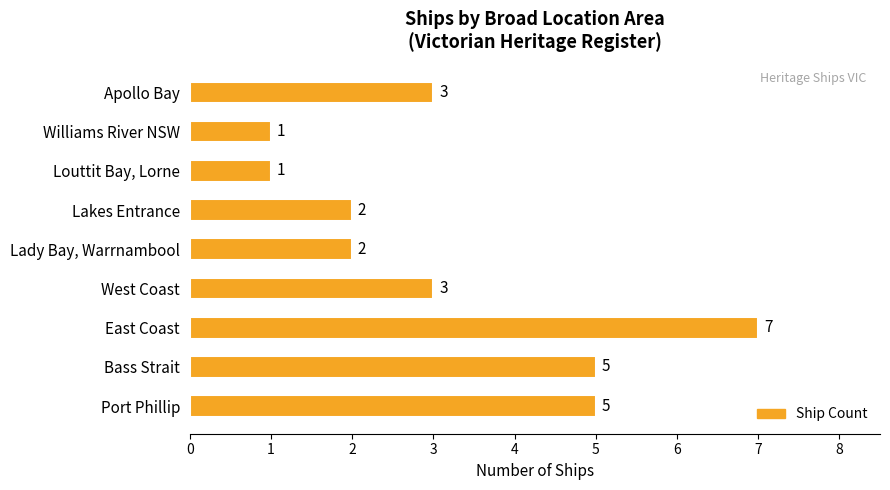

How many bars are there in total?

9